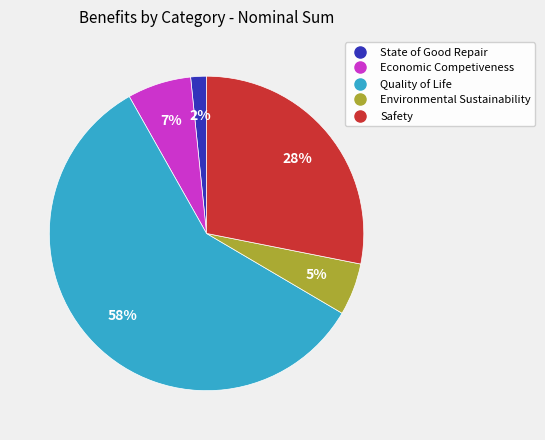

Rank the categories by value from lowest to highest.

State of Good Repair, Environmental Sustainability, Economic Competiveness, Safety, Quality of Life